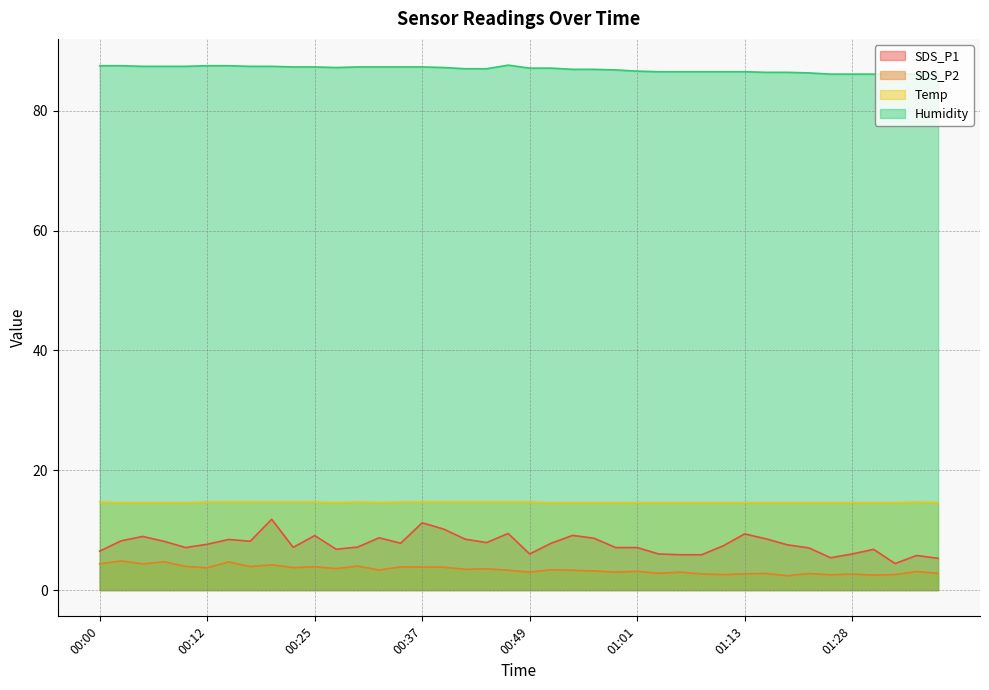

At which label does Humidity reach its minimum?

01:26